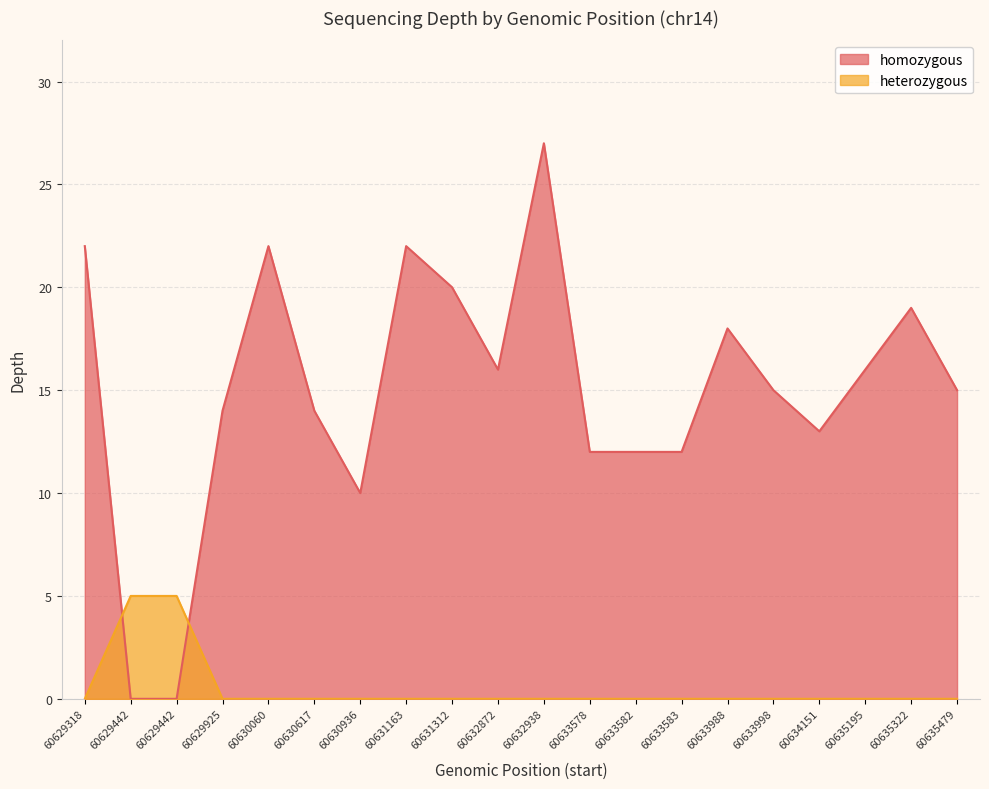

Between 60635322 and 60633998, which is larger?

60635322